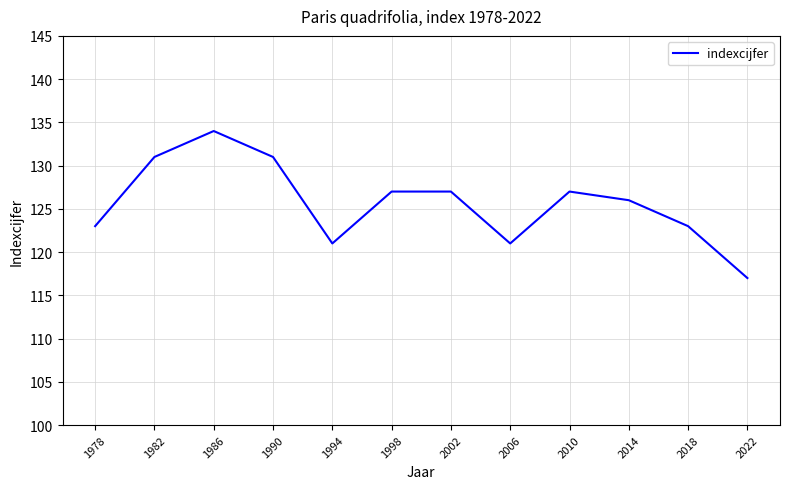

How many interior local valleys (lower than both neighbors) does the data have?

2